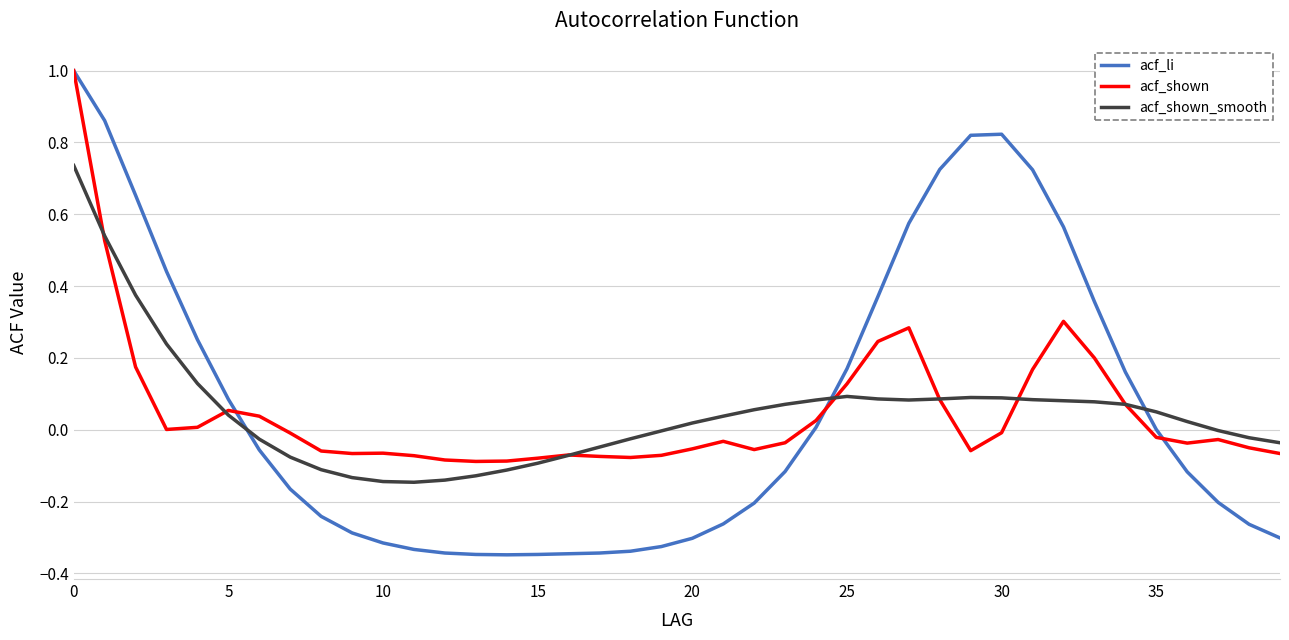

Which series has the largest range (max minus min)?

acf_li